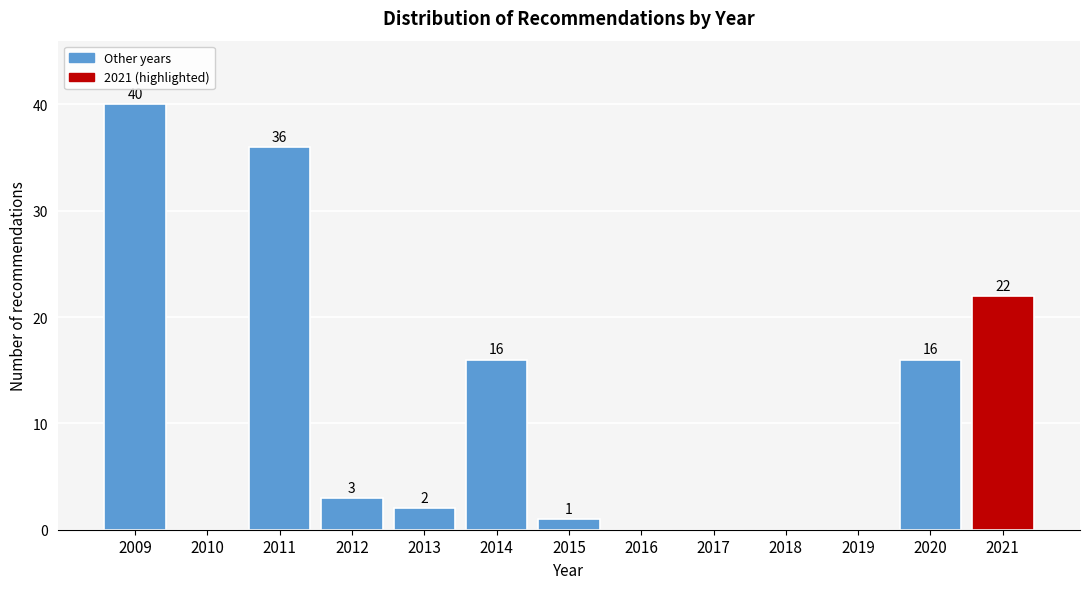

Reading left to right, what are all the values shown in this chart?

2009=40	2010=0	2011=36	2012=3	2013=2	2014=16	2015=1	2016=0	2017=0	2018=0	2019=0	2020=16	2021=22